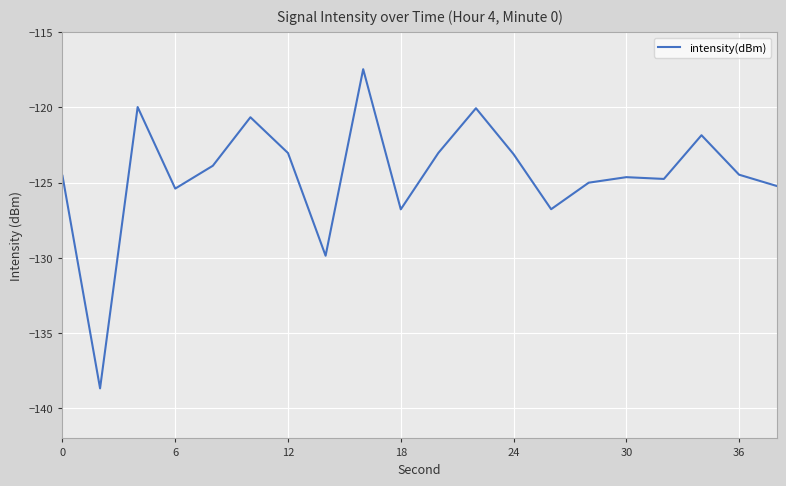

What is the greatest value displayed?

-117.5